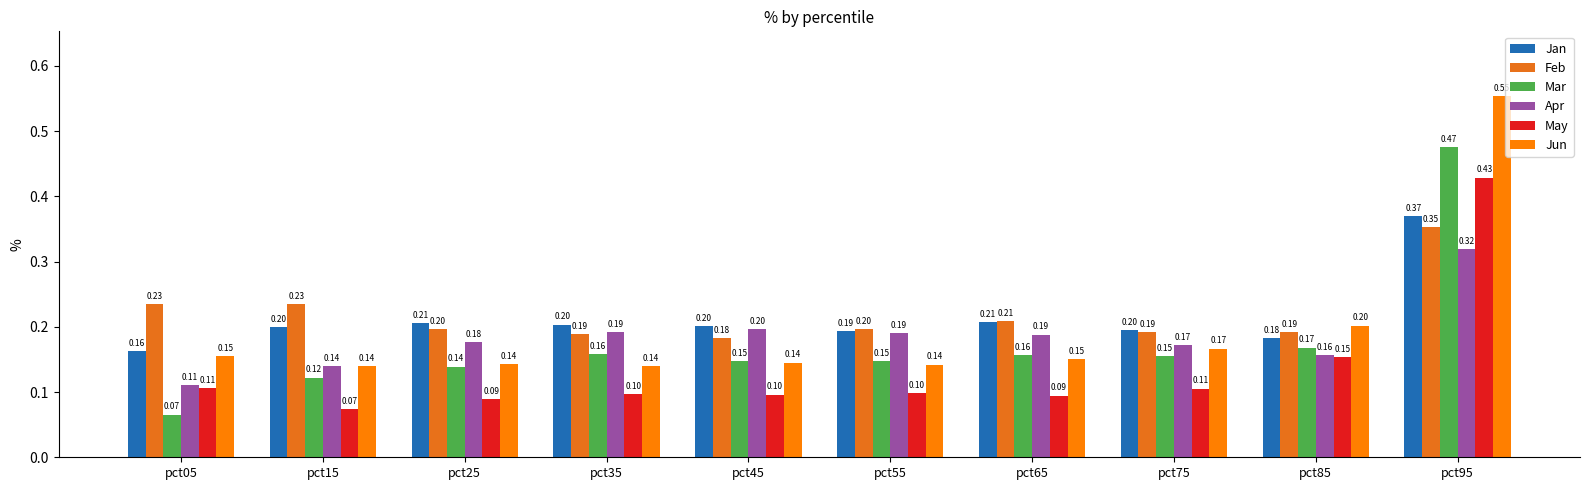

Reading left to right, list all the values displayed in this chart.

Jan: pct05=0.2	pct15=0.2	pct25=0.2	pct35=0.2	pct45=0.2	pct55=0.2	pct65=0.2	pct75=0.2	pct85=0.2	pct95=0.4
Feb: pct05=0.2	pct15=0.2	pct25=0.2	pct35=0.2	pct45=0.2	pct55=0.2	pct65=0.2	pct75=0.2	pct85=0.2	pct95=0.4
Mar: pct05=0.1	pct15=0.1	pct25=0.1	pct35=0.2	pct45=0.1	pct55=0.1	pct65=0.2	pct75=0.2	pct85=0.2	pct95=0.5
Apr: pct05=0.1	pct15=0.1	pct25=0.2	pct35=0.2	pct45=0.2	pct55=0.2	pct65=0.2	pct75=0.2	pct85=0.2	pct95=0.3
May: pct05=0.1	pct15=0.1	pct25=0.1	pct35=0.1	pct45=0.1	pct55=0.1	pct65=0.1	pct75=0.1	pct85=0.2	pct95=0.4
Jun: pct05=0.2	pct15=0.1	pct25=0.1	pct35=0.1	pct45=0.1	pct55=0.1	pct65=0.2	pct75=0.2	pct85=0.2	pct95=0.6